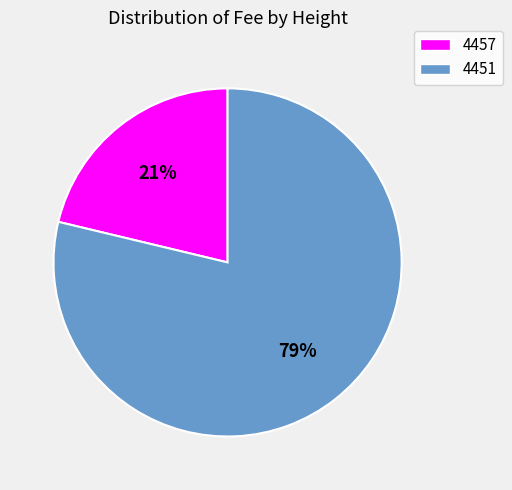

Is there any slice that represents more than half of the pie?

Yes